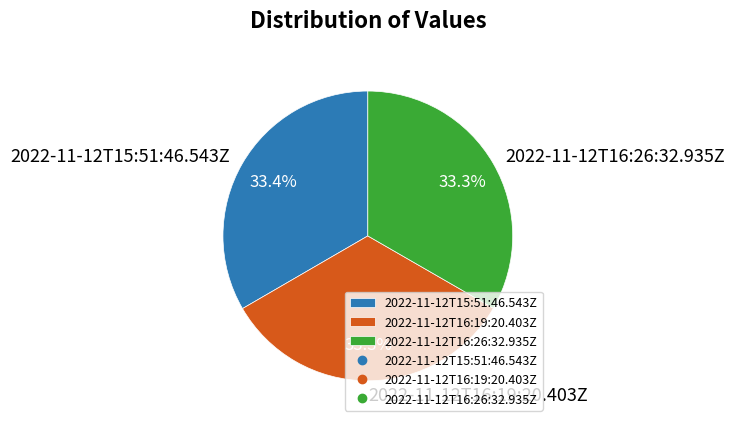

The 2022-11-12T16:19:20.403Z slice represents 33% of the pie. True or false?

True